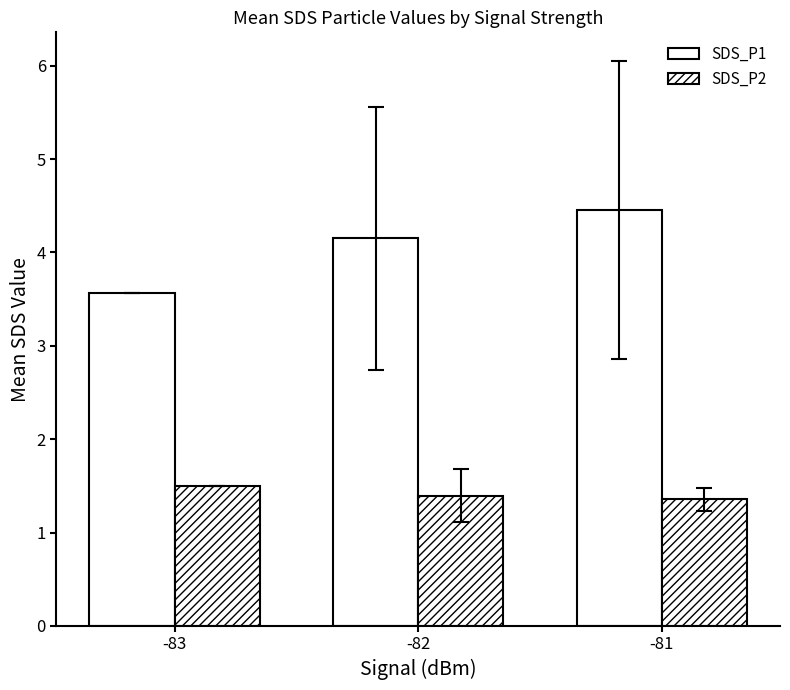

How many data points does each series have?

3